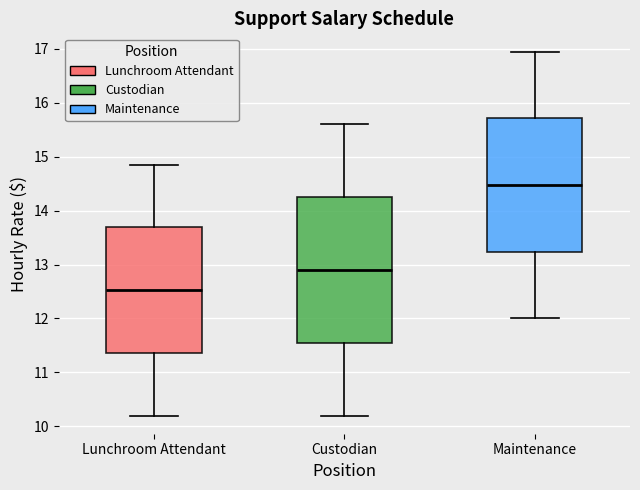

Which box's median line is the highest?

Maintenance